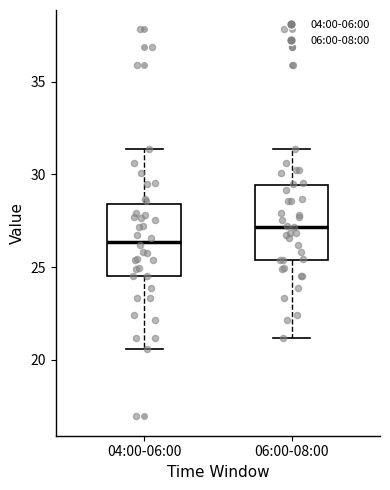

Where is the upper edge of the box for 04:00-06:00 on the y-axis? The values are not printed on the chart, so give them approximately, as read against the axis.

28.5